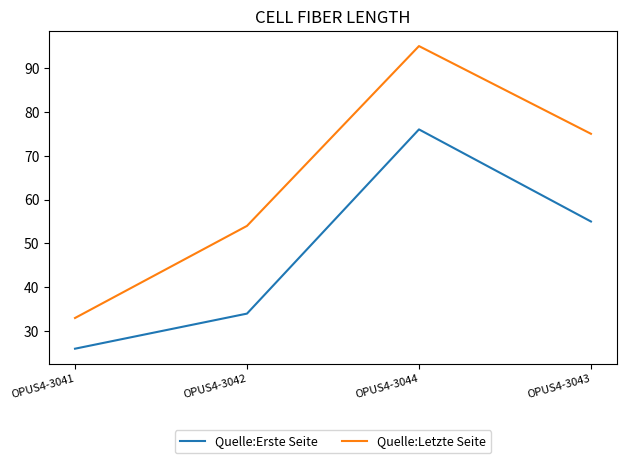

What is the average value of the Quelle:Erste Seite series?

48